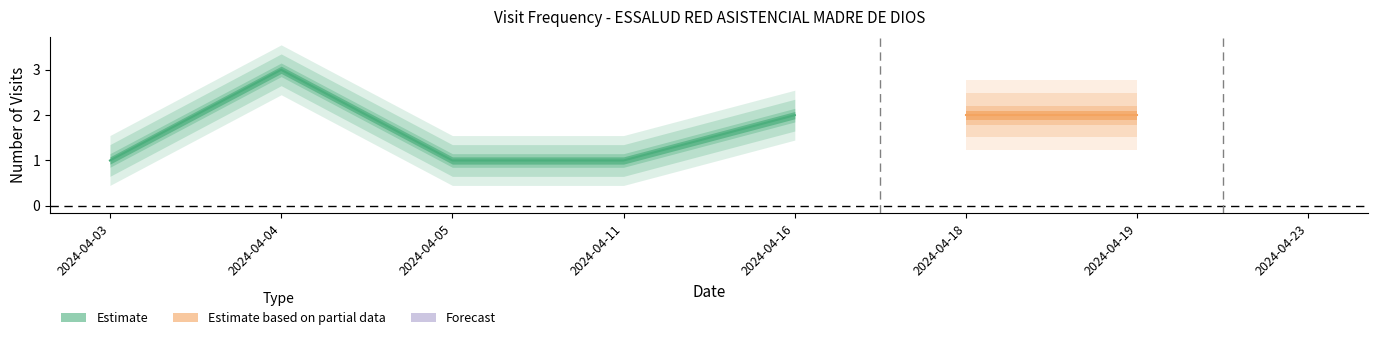

How many values are between 1 and 2?

7